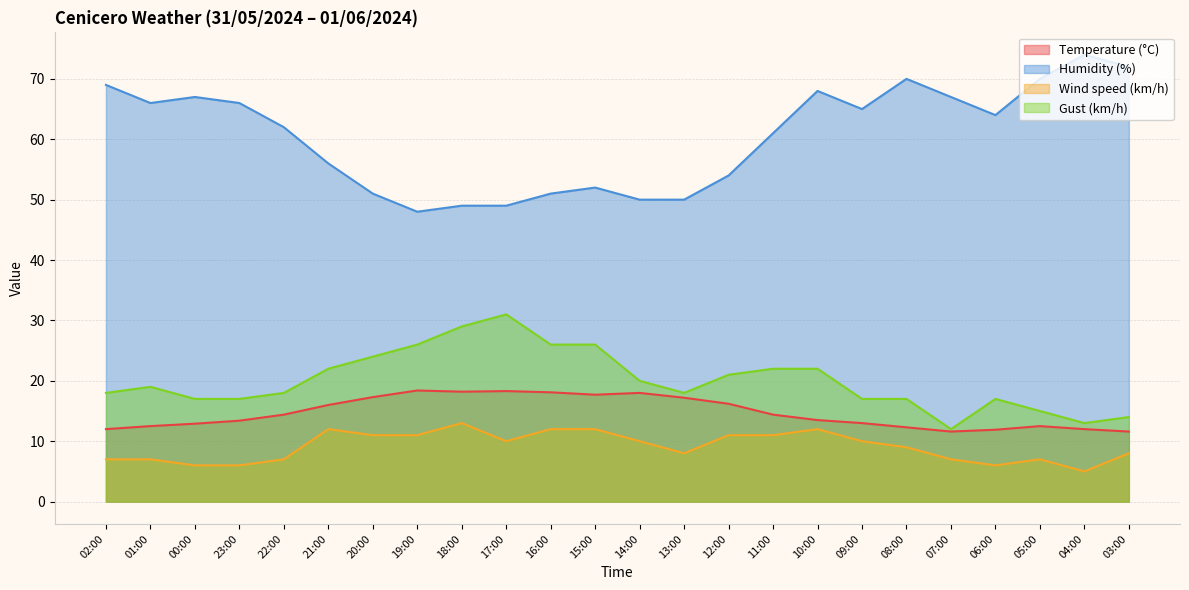

True or false: Gust (km/h) and Temperature (°C) cross at least once.

False